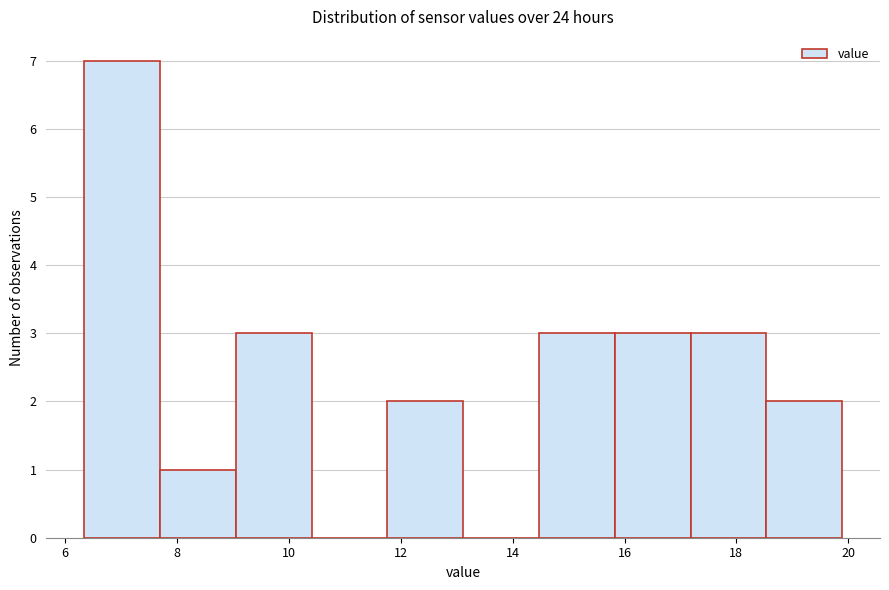

Reading left to right, transcribe this chart: for each bar, give the range it covers on the x-axis and its height. Neither the bar edges nor the heights are printed on the chart, so give them approximately, as read against the axes.

6.4 to 7.6: 7
7.6 to 9.0: 1
9.0 to 10.4: 3
10.4 to 11.8: 0
11.8 to 13.2: 2
13.2 to 14.4: 0
14.4 to 15.8: 3
15.8 to 17.2: 3
17.2 to 18.6: 3
18.6 to 19.8: 2